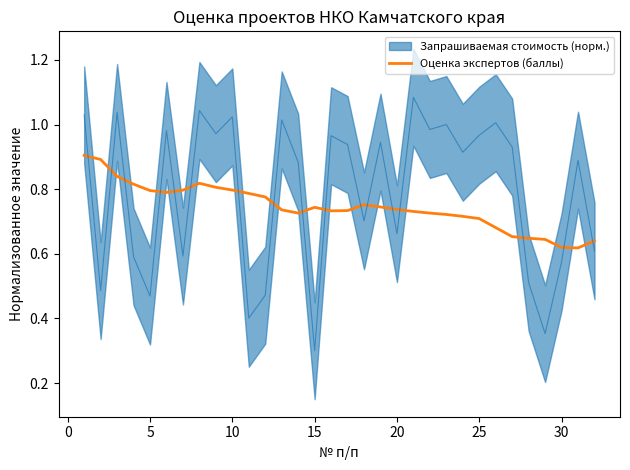

The value at 12 is 0.5. True or false?

False